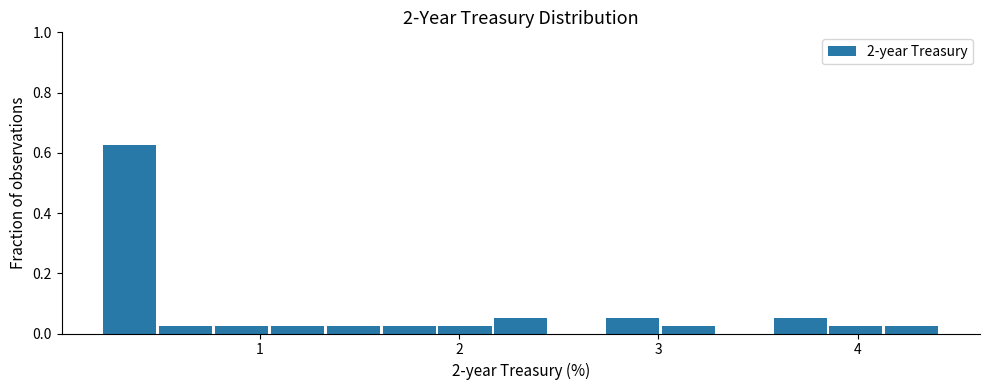

Around what value on the x-axis is the tallest bar? Give the approximate position of its centre, as read against the axis.

0.4